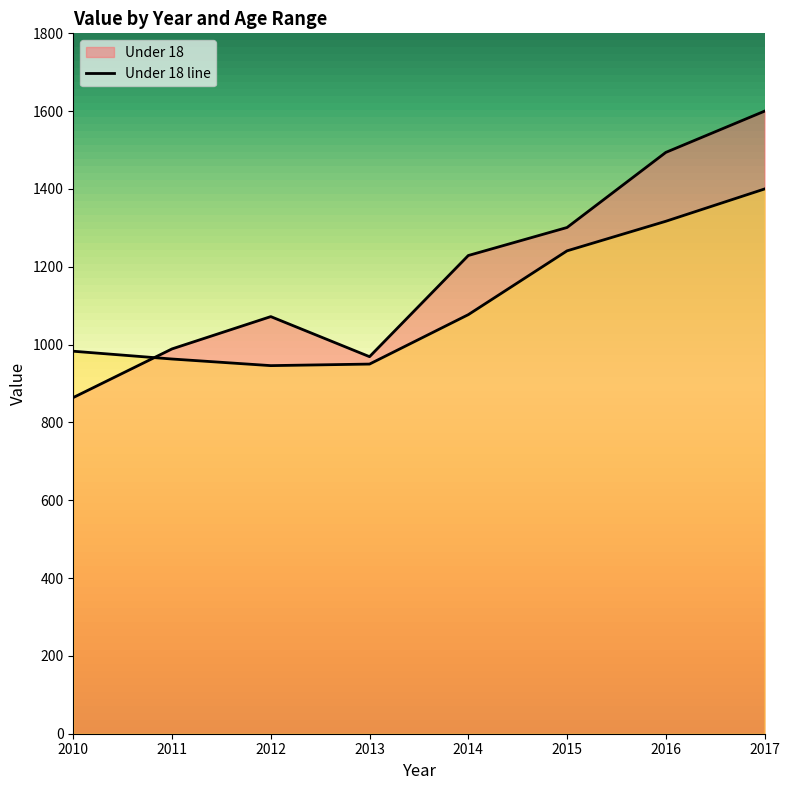

What is the total value across all series at 2011?

1952